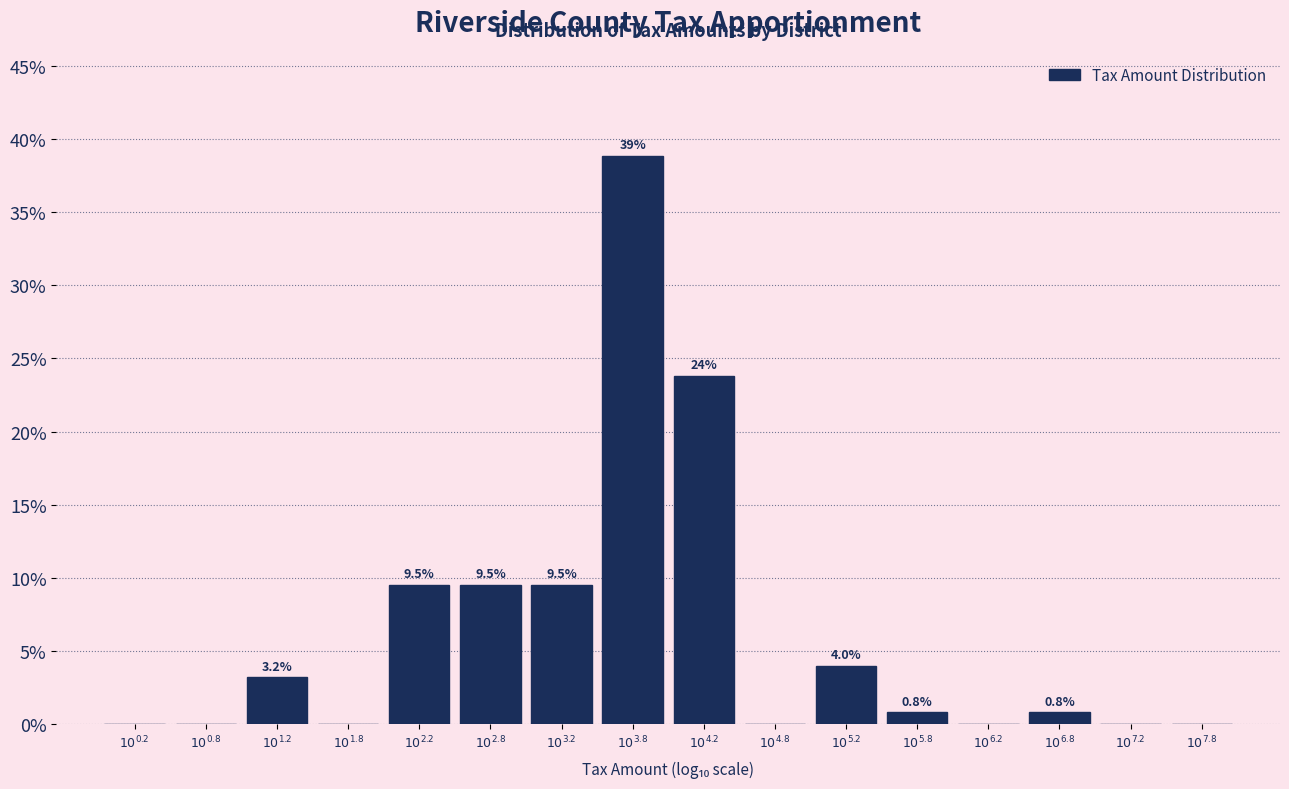

What is the sum of all values?

100.0